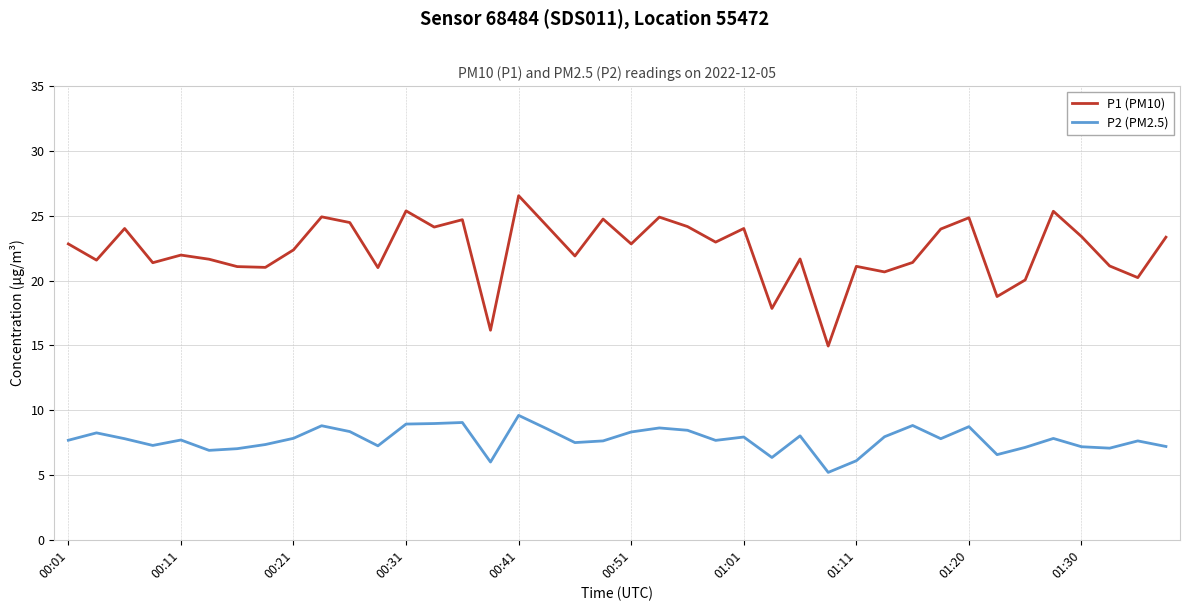

List the series in order of their overall mean, highest first.

P1 (PM10), P2 (PM2.5)